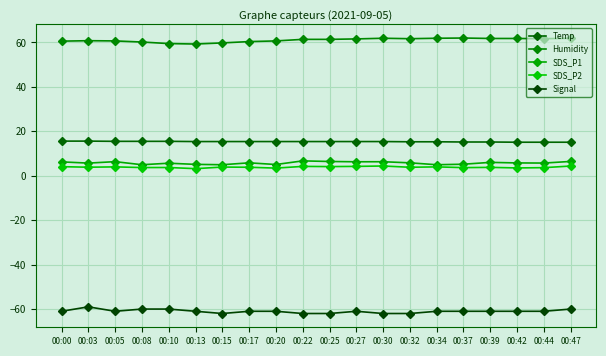

At how many categories does at least one series exceed 17?

20